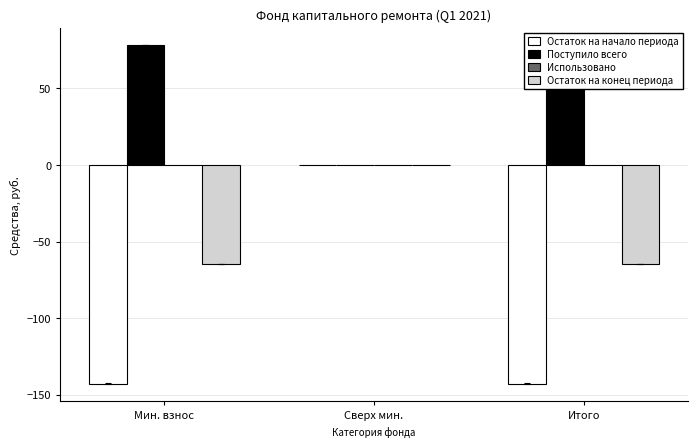

Count the number of data series in this chart.

4